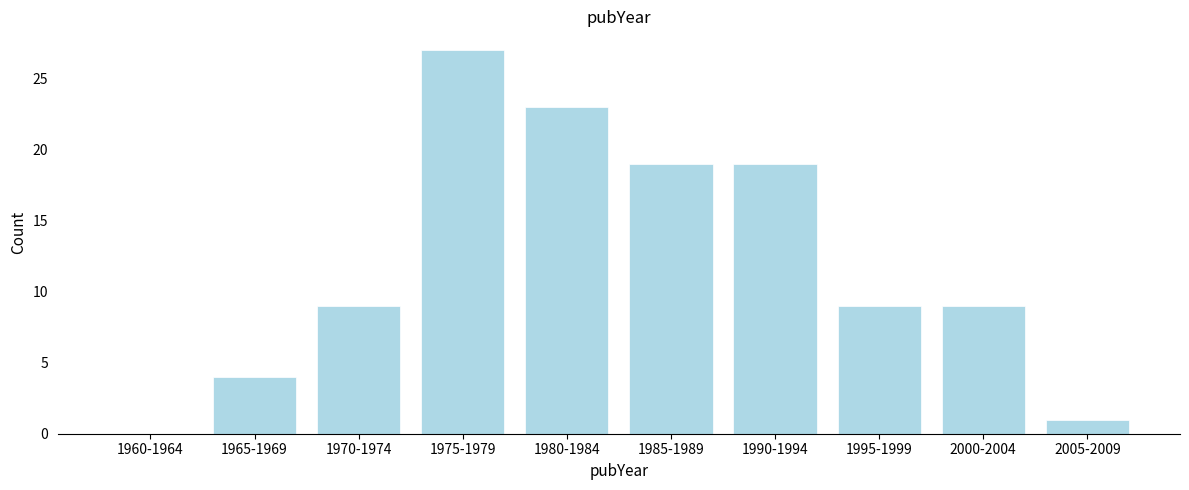

Reading left to right, list all the values displayed in this chart.

1960-1964=0	1965-1969=4	1970-1974=9	1975-1979=27	1980-1984=23	1985-1989=19	1990-1994=19	1995-1999=9	2000-2004=9	2005-2009=1